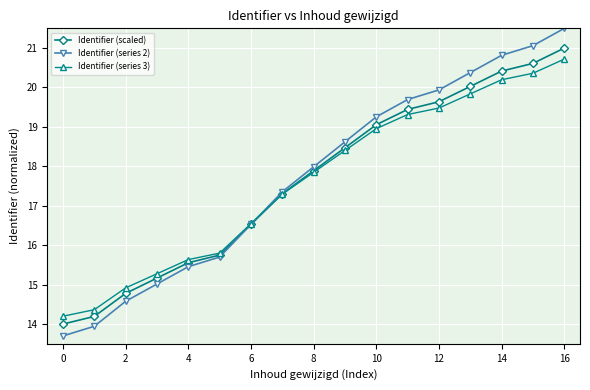

Rank the series by their maximum value, from highest to lowest.

Identifier (series 2), Identifier (scaled), Identifier (series 3)